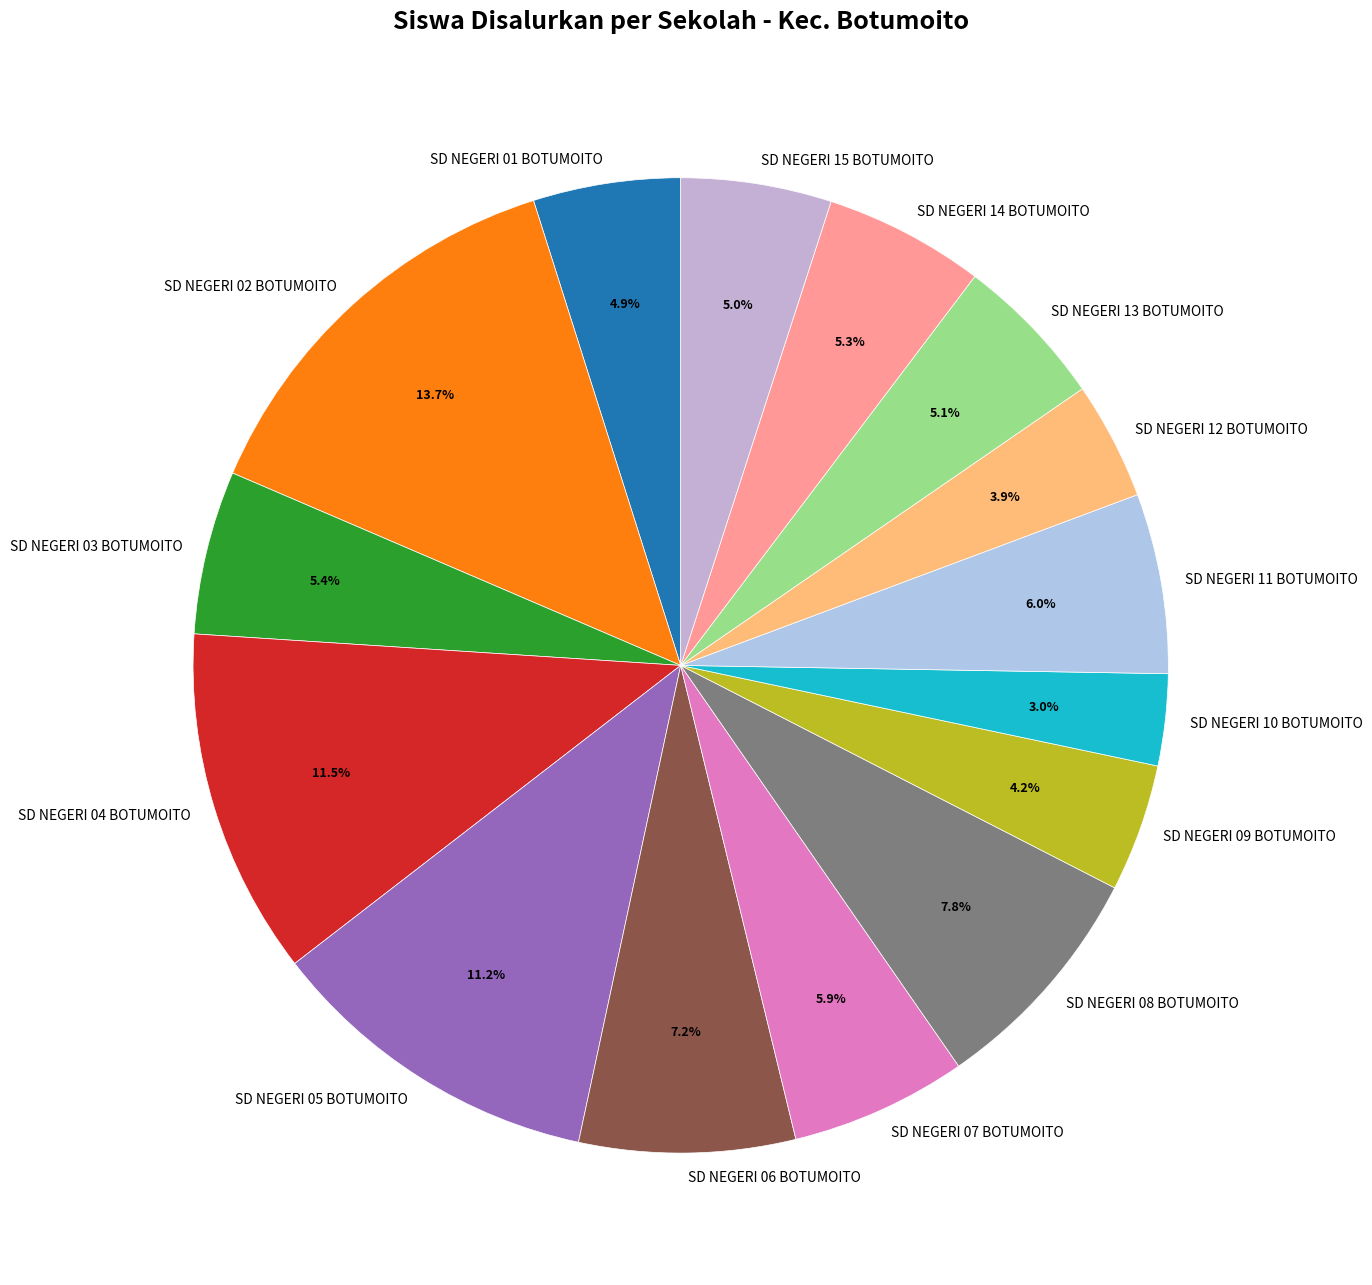

How many slices are in this pie chart?

15